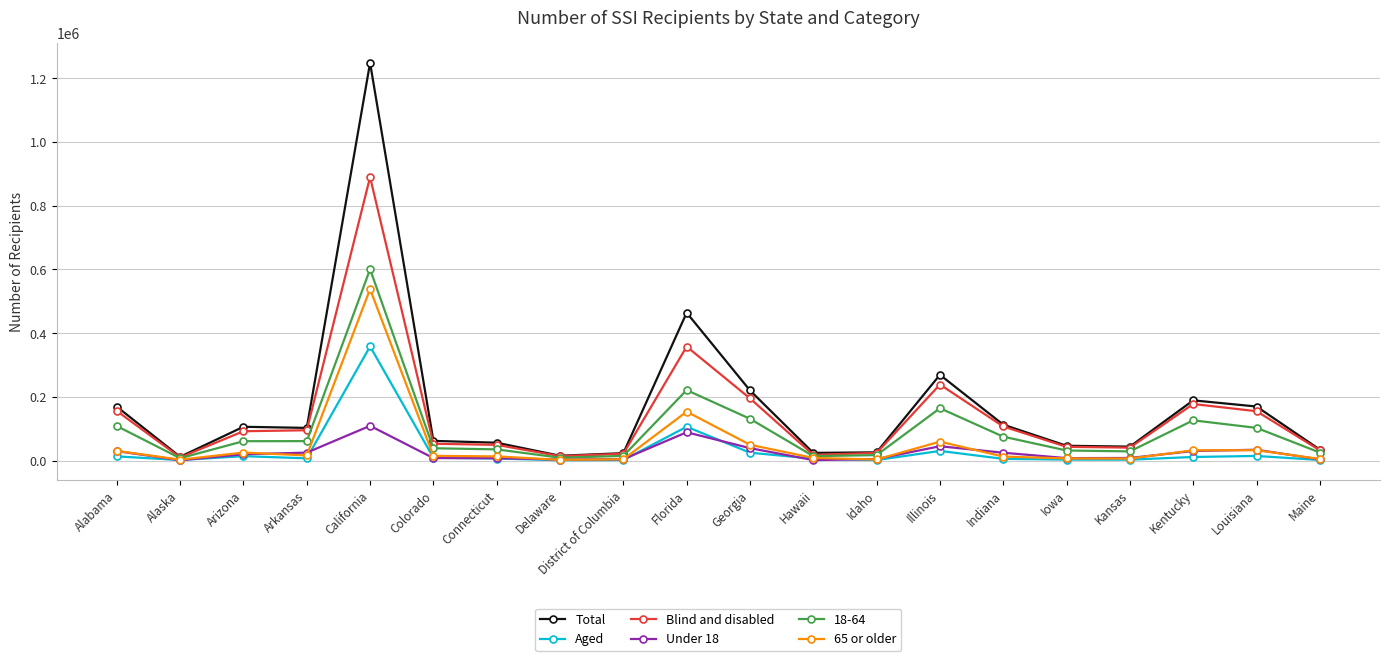

What is the label of the 16th point from the left?

Iowa